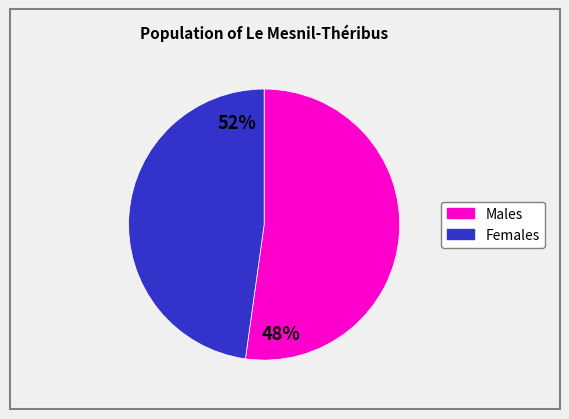

Is there any slice that represents more than half of the pie?

Yes